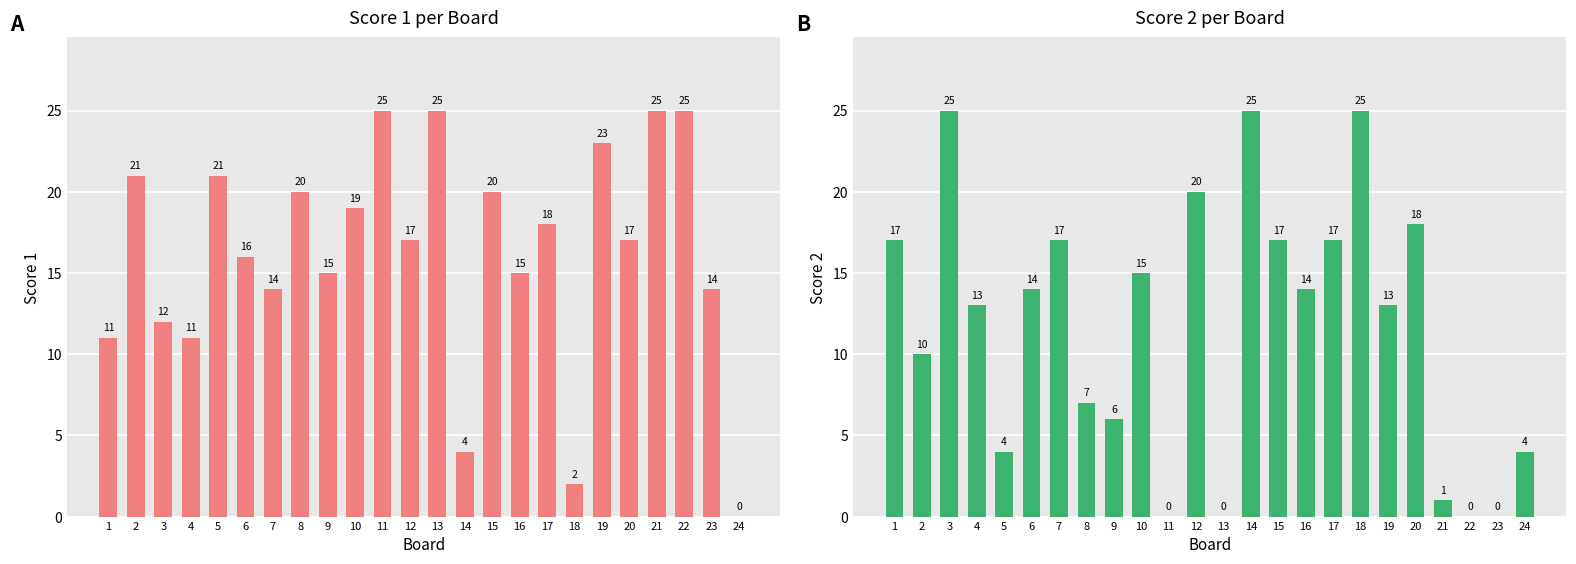

What is the value of the Score 2 bar at the 7th from the left?

17